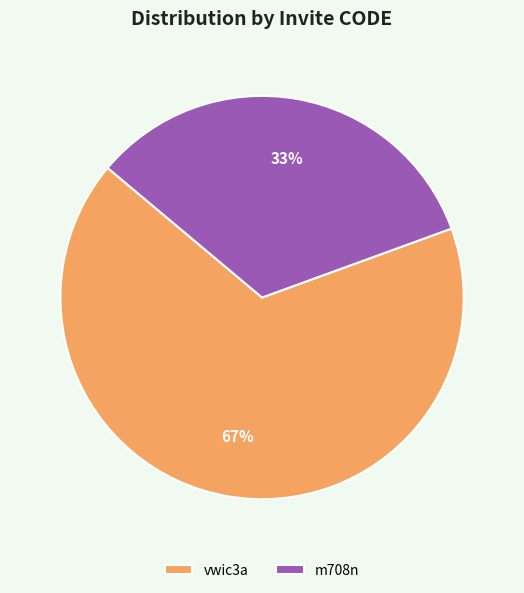

To the nearest percent, what is the average slice percentage?

50%